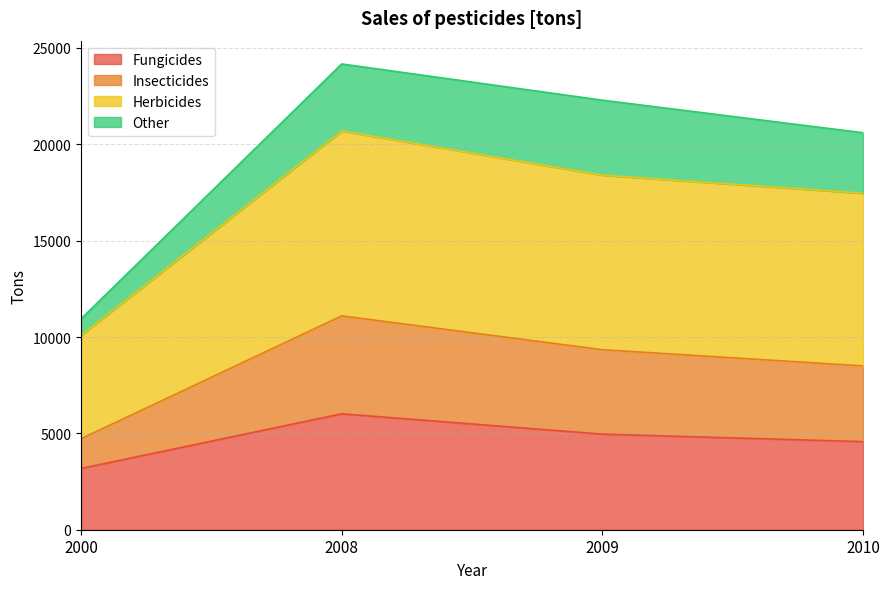

Where is the first local maximum for Fungicides?

2008